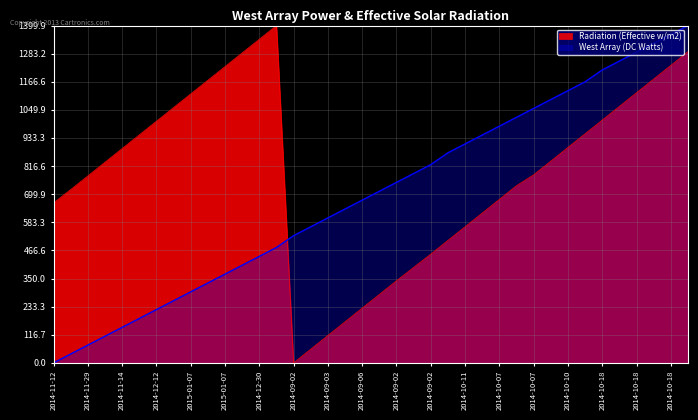

Count the number of categories in the chart.

38